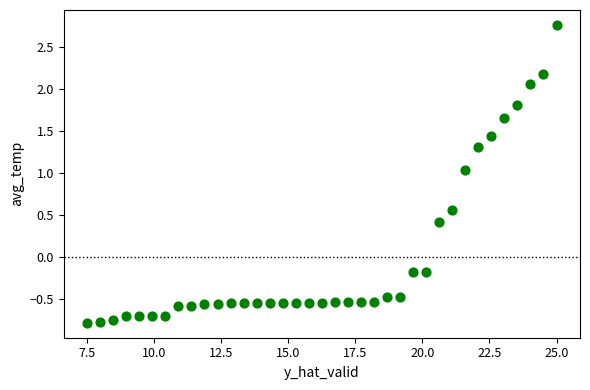

What is the range of X values (max minus min)?

17.5